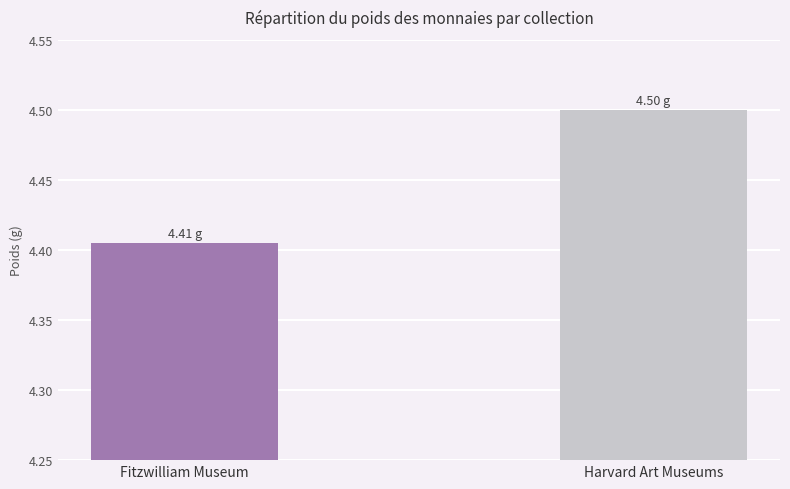

The chart shows a value of 1.4 at Fitzwilliam Museum. True or false?

False